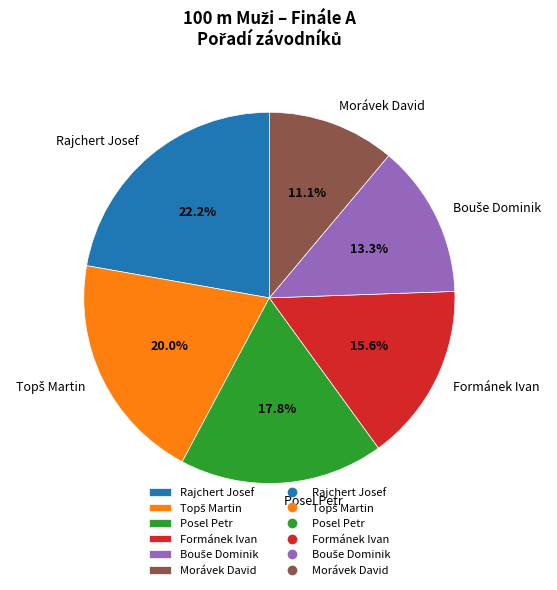

To the nearest percent, what is the difference between the Morávek David and Posel Petr slice percentages?

7%